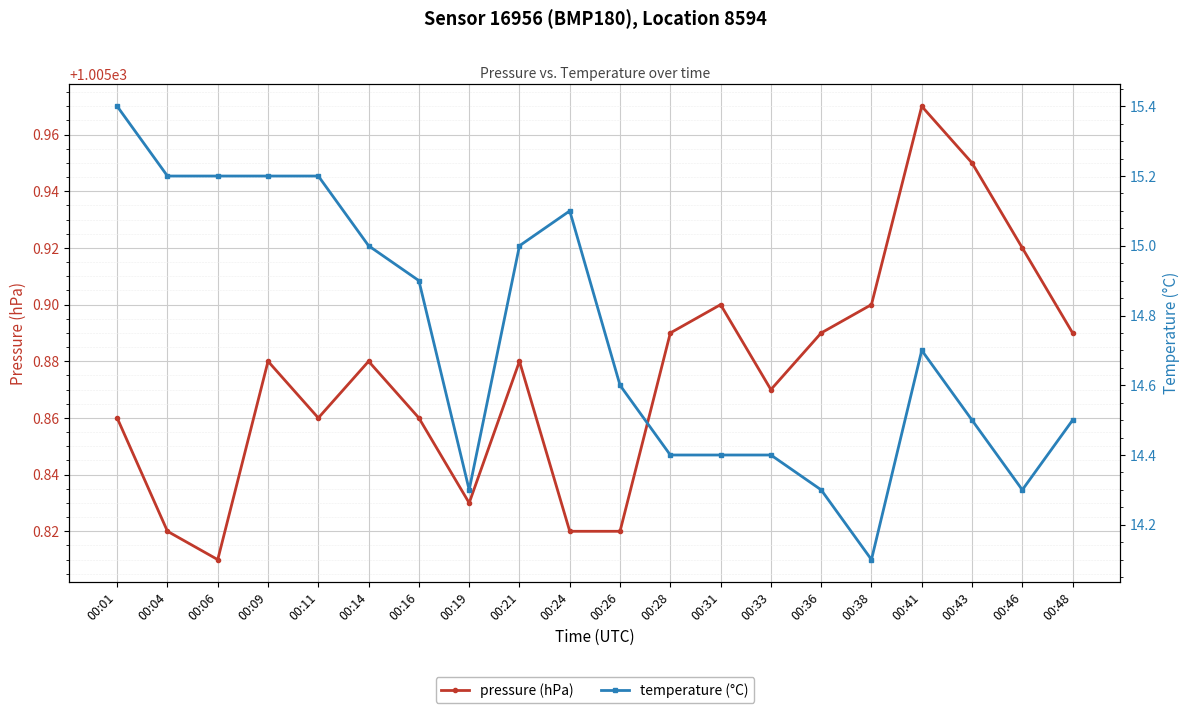

True or false: pressure (hPa) and temperature (°C) intersect in this chart.

False